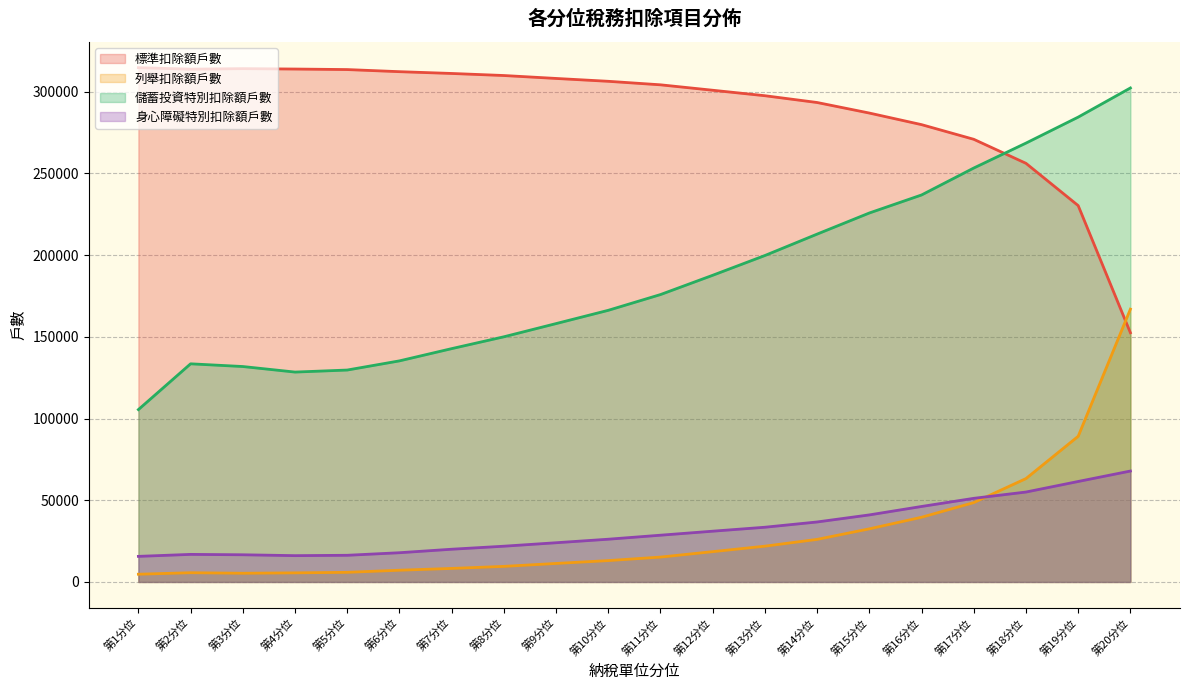

What is the average value of the 合計 series?

32204